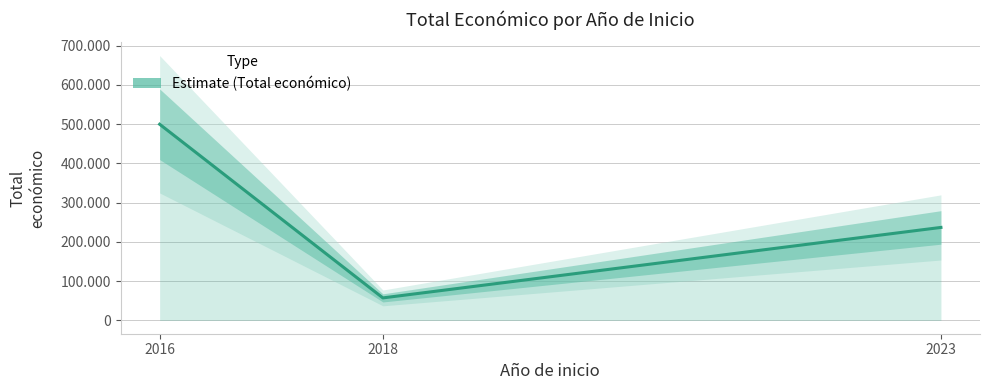

What is the minimum value shown in the chart?

57500